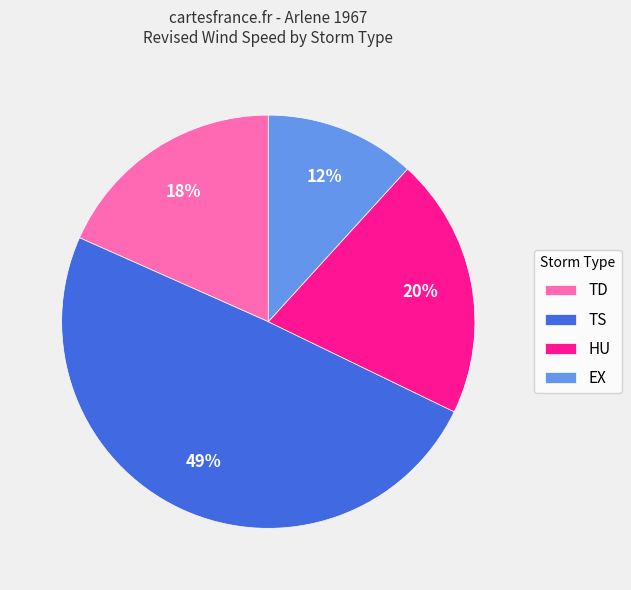

To the nearest percent, what percentage of the pie is TS?

49%